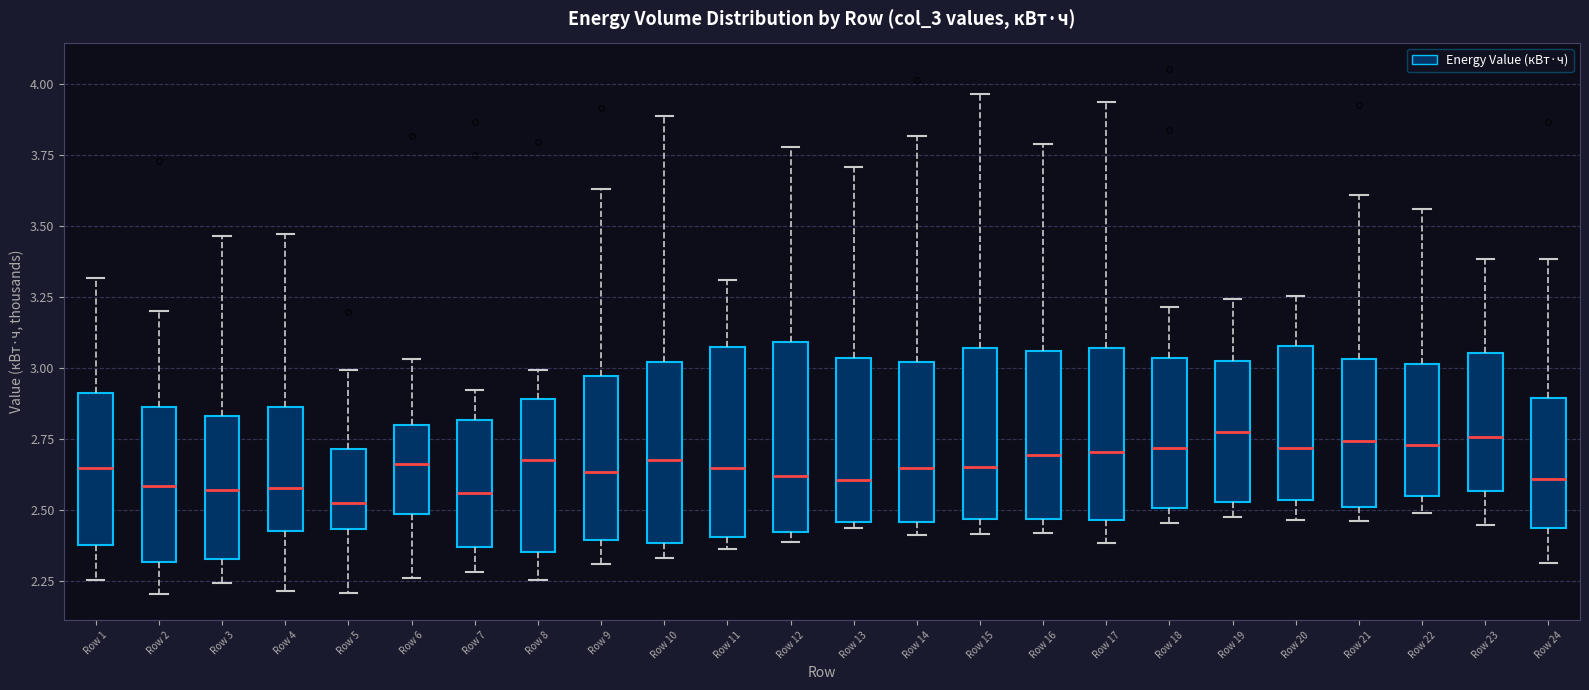

Reading left to right, transcribe this box plot: for each box, give where its median line is, the range the box spans, and where its two whiskers end, as read against the y-axis. The values are not printed on the chart, so give them approximately, as read against the axis.

Row 1: median 2.65, box 2.40 to 2.90, whiskers 2.25 to 3.30
Row 2: median 2.60, box 2.30 to 2.85, whiskers 2.20 to 3.20
Row 3: median 2.55, box 2.35 to 2.85, whiskers 2.25 to 3.45
Row 4: median 2.60, box 2.40 to 2.85, whiskers 2.20 to 3.45
Row 5: median 2.50, box 2.45 to 2.70, whiskers 2.20 to 3.00
Row 6: median 2.65, box 2.50 to 2.80, whiskers 2.25 to 3.05
Row 7: median 2.55, box 2.35 to 2.80, whiskers 2.30 to 2.90
Row 8: median 2.70, box 2.35 to 2.90, whiskers 2.25 to 3.00
Row 9: median 2.65, box 2.40 to 2.95, whiskers 2.30 to 3.65
Row 10: median 2.70, box 2.40 to 3.00, whiskers 2.35 to 3.90
Row 11: median 2.65, box 2.40 to 3.05, whiskers 2.35 to 3.30
Row 12: median 2.60, box 2.40 to 3.10, whiskers 2.40 (just below the box's lower edge) to 3.80
Row 13: median 2.60, box 2.45 to 3.05, whiskers 2.45 (just below the box's lower edge) to 3.70
Row 14: median 2.65, box 2.45 to 3.00, whiskers 2.40 to 3.80
Row 15: median 2.65, box 2.45 to 3.05, whiskers 2.40 to 3.95
Row 16: median 2.70, box 2.45 to 3.05, whiskers 2.40 to 3.80
Row 17: median 2.70, box 2.45 to 3.05, whiskers 2.40 to 3.95
Row 18: median 2.70, box 2.50 to 3.05, whiskers 2.45 to 3.20
Row 19: median 2.75, box 2.55 to 3.00, whiskers 2.50 to 3.25
Row 20: median 2.70, box 2.55 to 3.10, whiskers 2.45 to 3.25
Row 21: median 2.75, box 2.50 to 3.05, whiskers 2.45 to 3.60
Row 22: median 2.75, box 2.55 to 3.00, whiskers 2.50 to 3.55
Row 23: median 2.75, box 2.55 to 3.05, whiskers 2.45 to 3.40
Row 24: median 2.60, box 2.45 to 2.90, whiskers 2.30 to 3.40